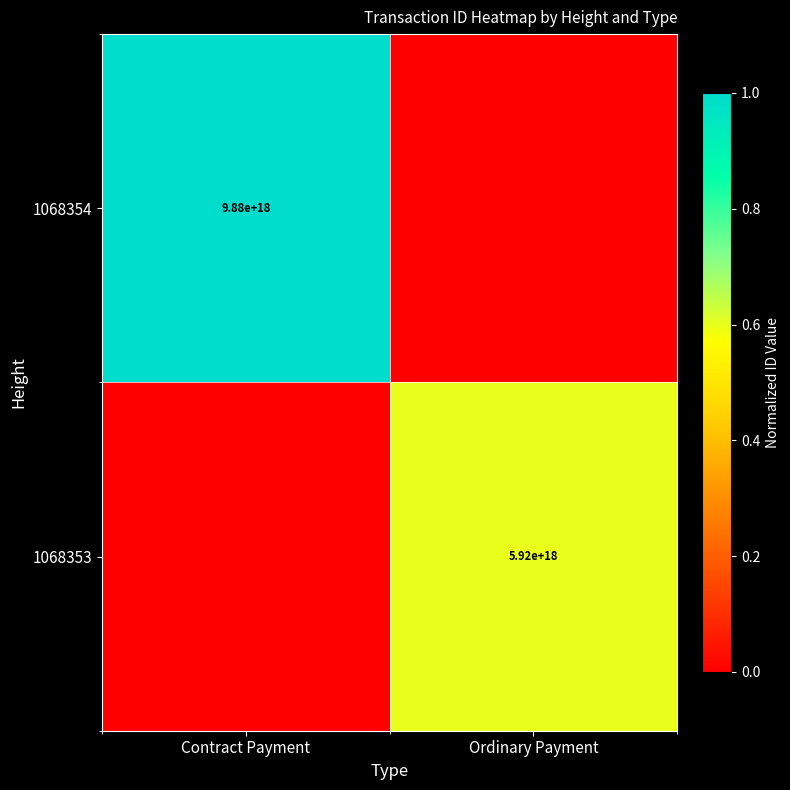

What is the difference between the highest and lowest values at Ordinary Payment?

0.6